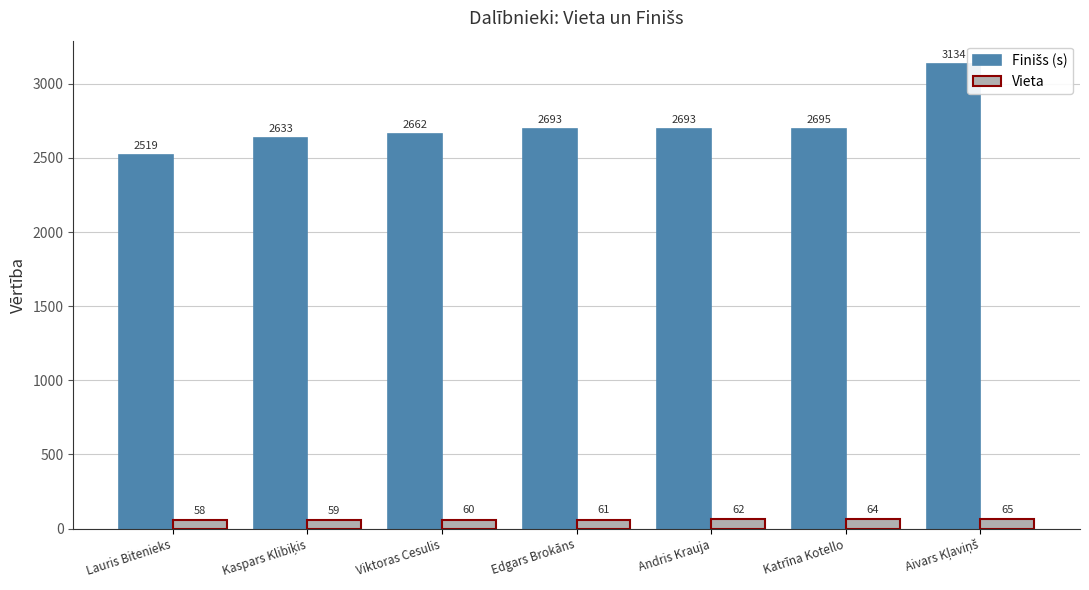

At how many categories does at least one series exceed 3109?

1